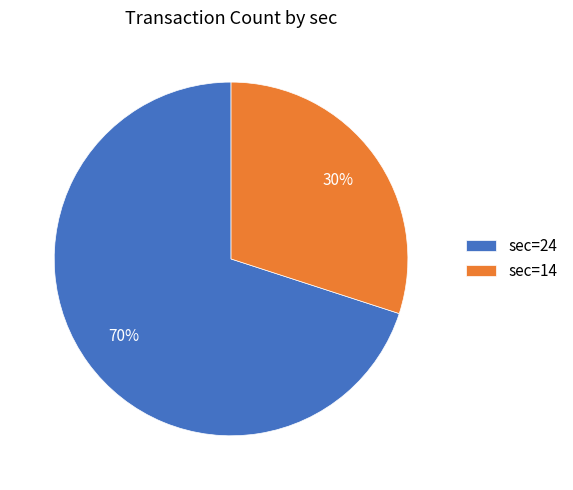

Do sec=24 and sec=14 together represent more than half of the pie?

Yes